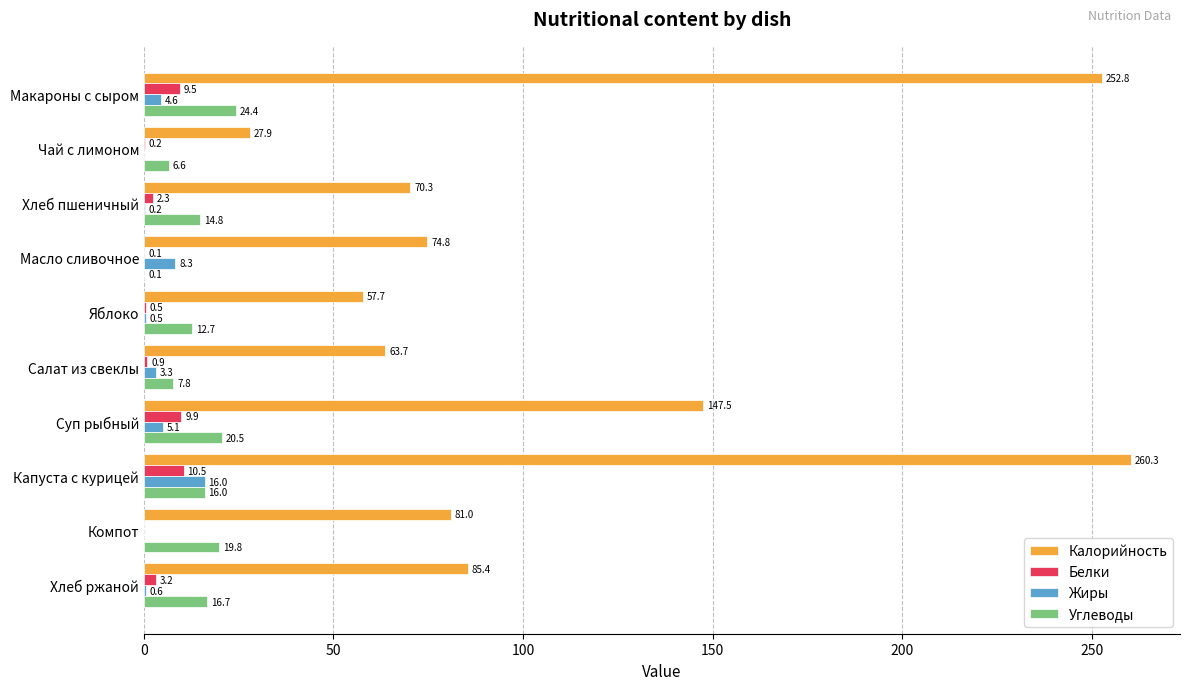

At which label is Жиры closest to 8?

Масло сливочное